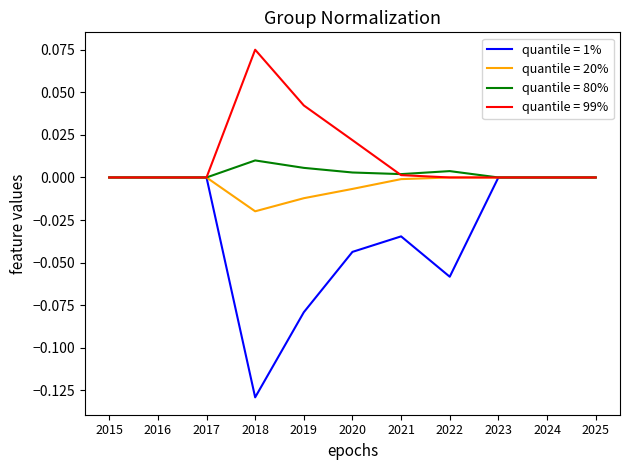

Which series has the widest spread of values?

quantile = 1%